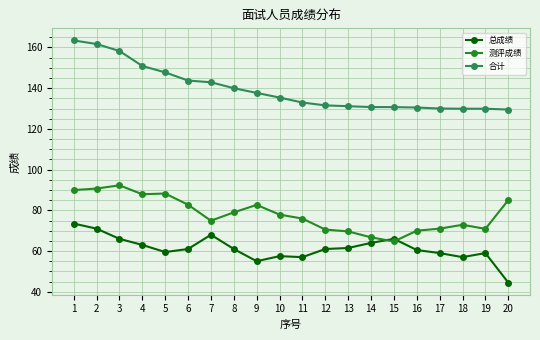

True or false: 总成绩 and 合计 cross at least once.

False